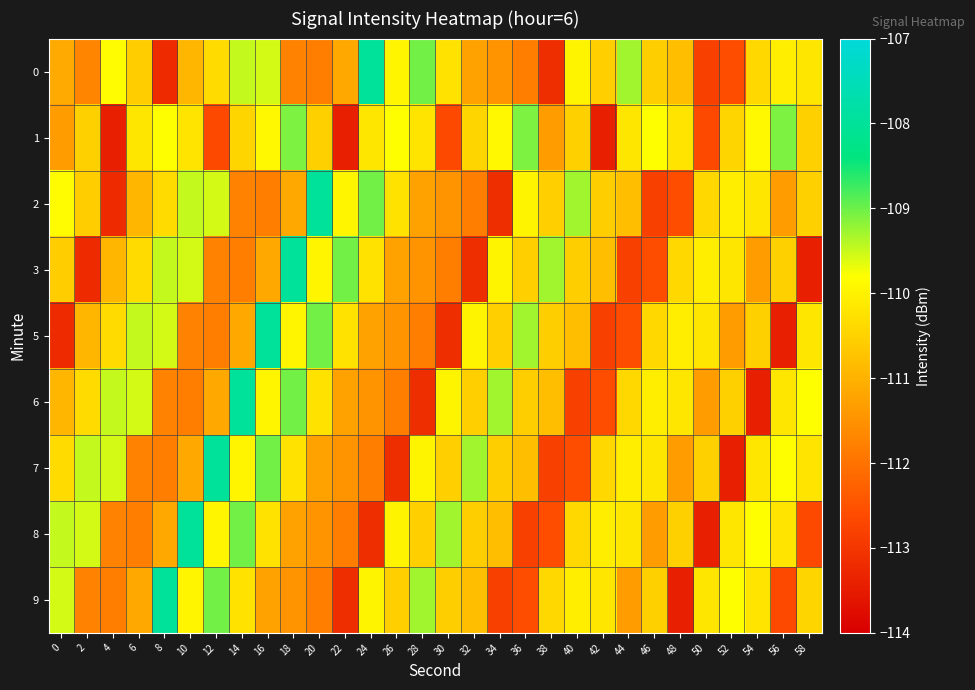

What is the difference between the highest and lowest values at 0?

3.7